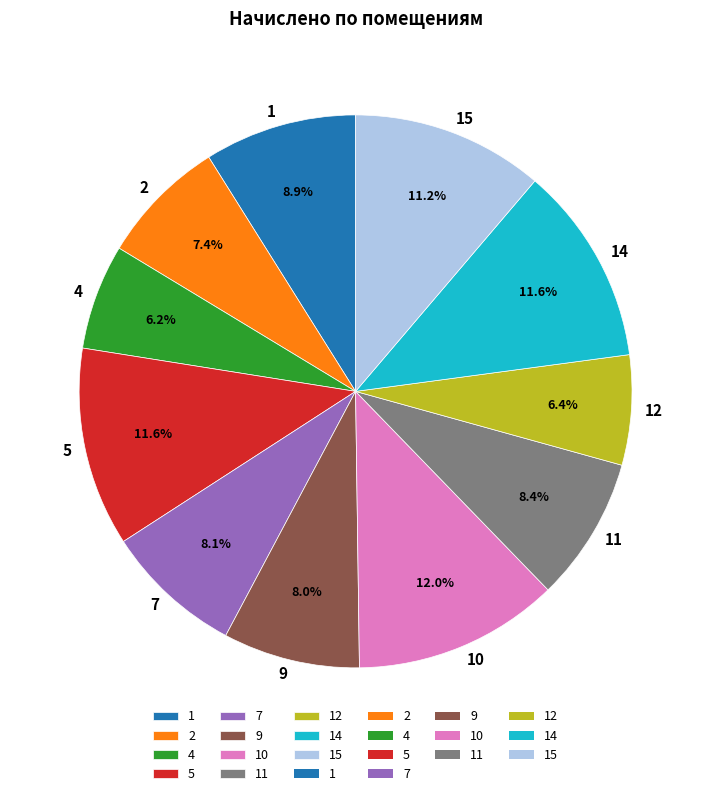

Is the sum of 5 and 10 greater than half?

No